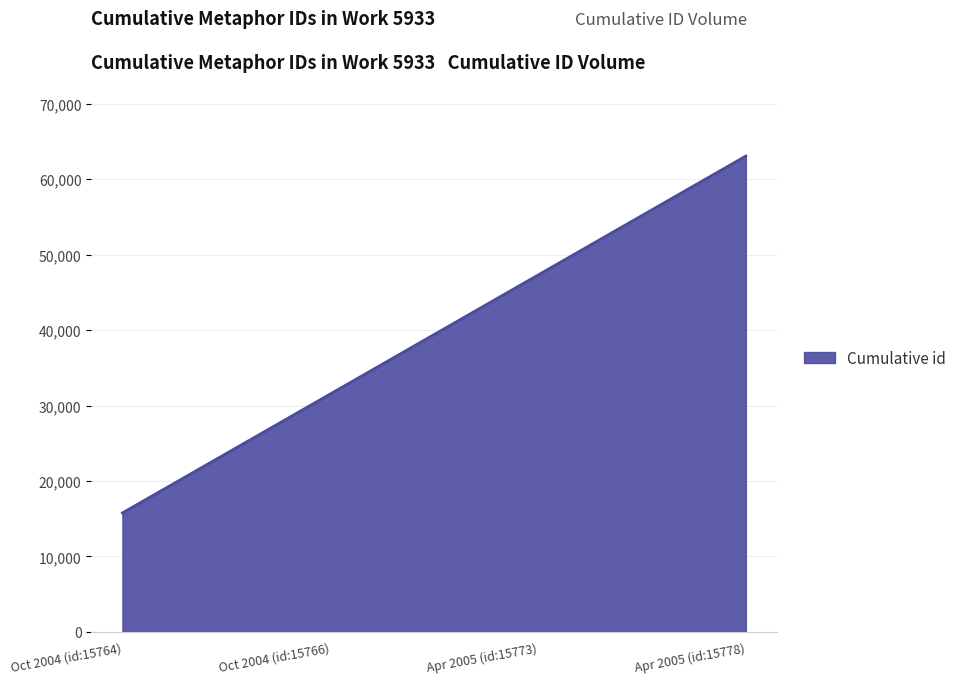

What is the average value?

39420